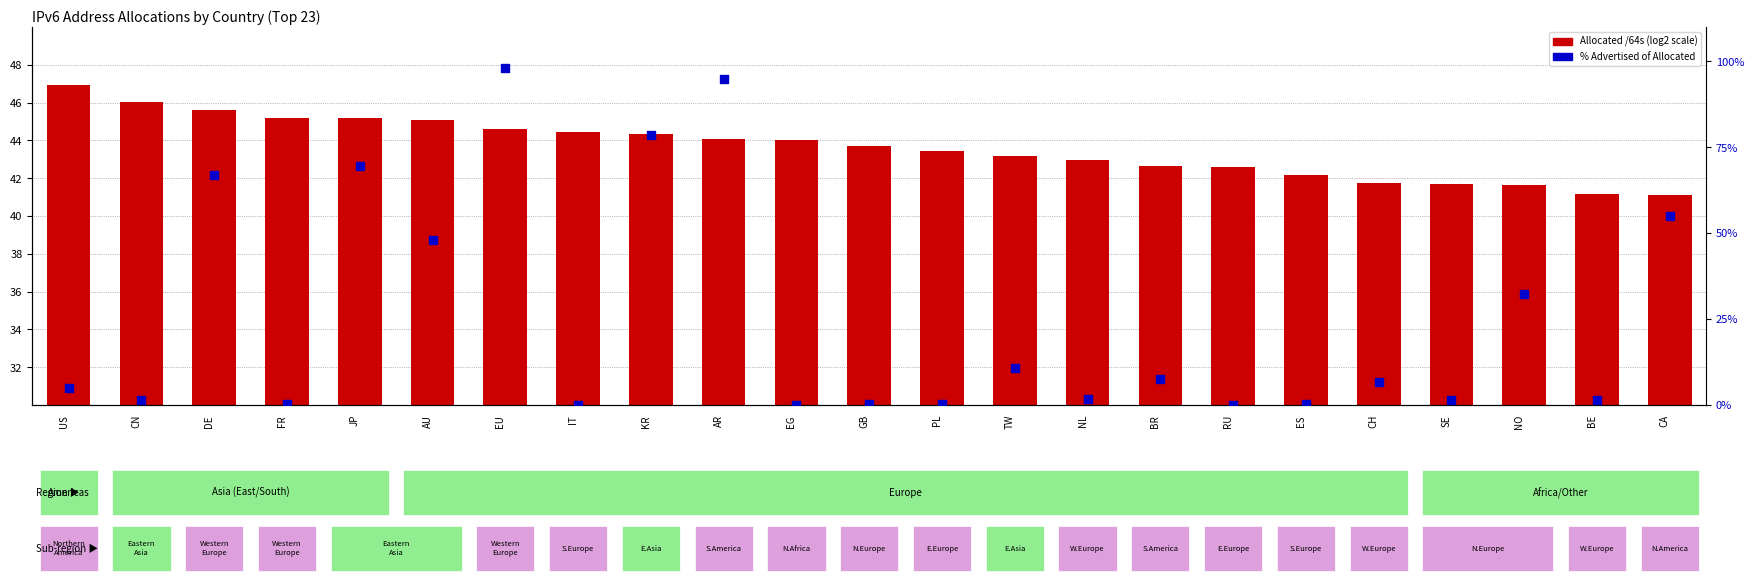

Which series has the widest spread of Y values?

% Advertised of Allocated